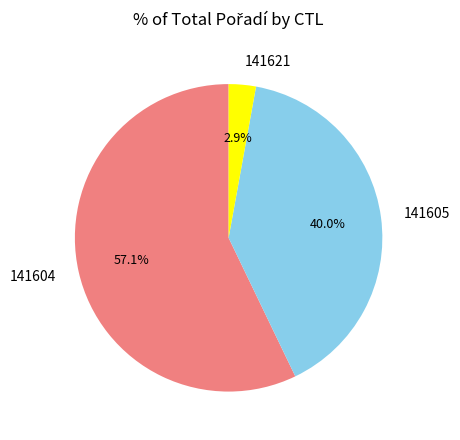

To the nearest percent, what is the average slice percentage?

33%